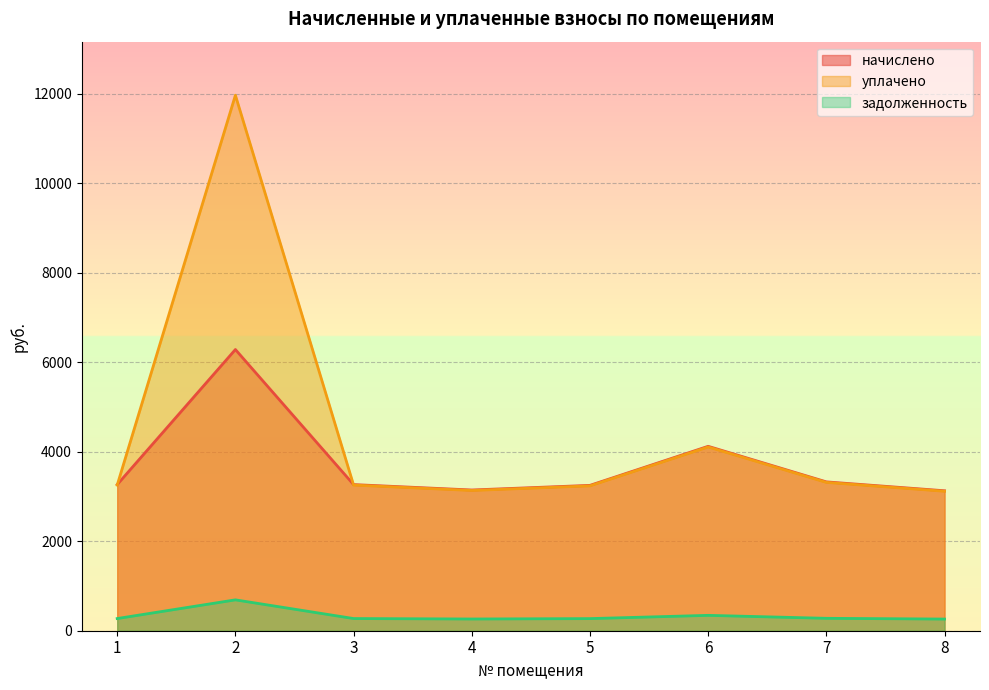

The value of задолженность at 5 is 270.7. True or false?

True